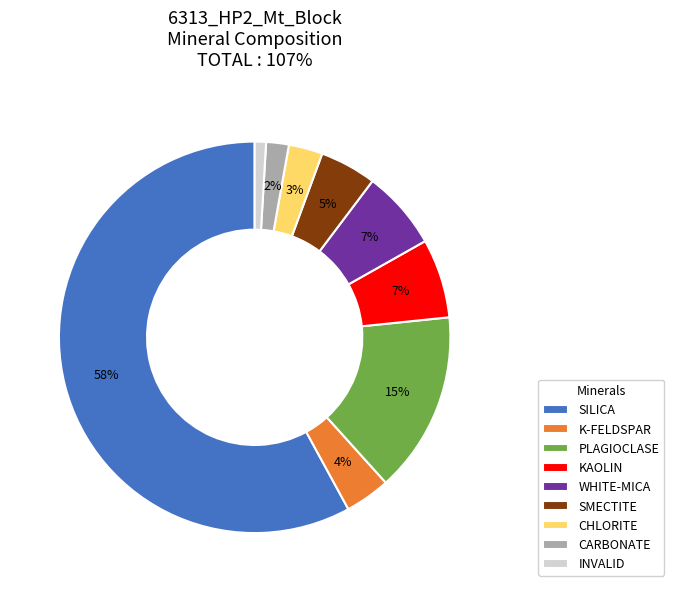

True or false: WHITE-MICA accounts for 1% of the total.

False